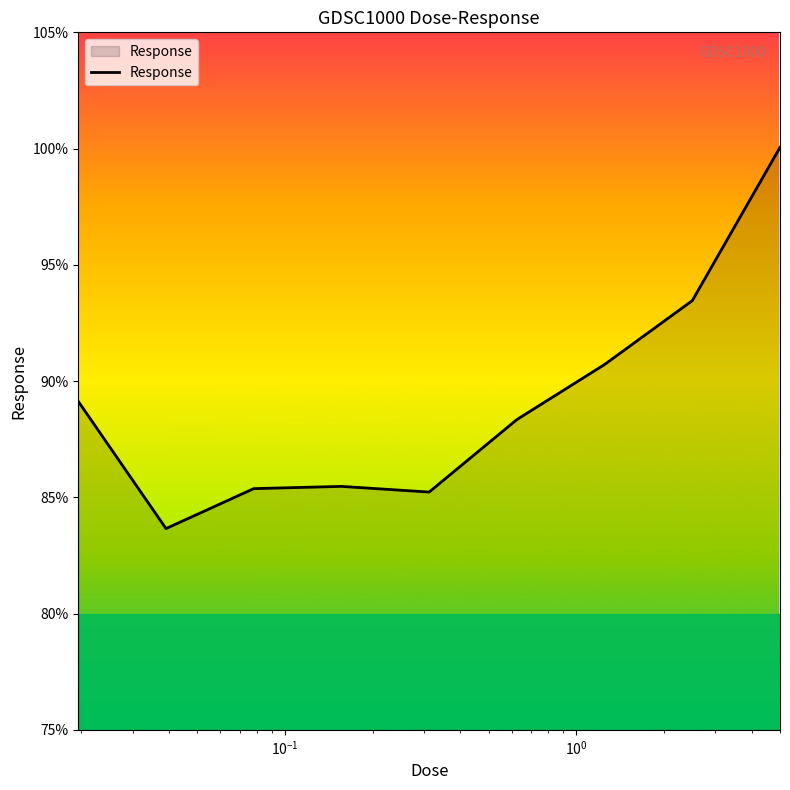

What is the difference between the maximum and minimum values?

16.4